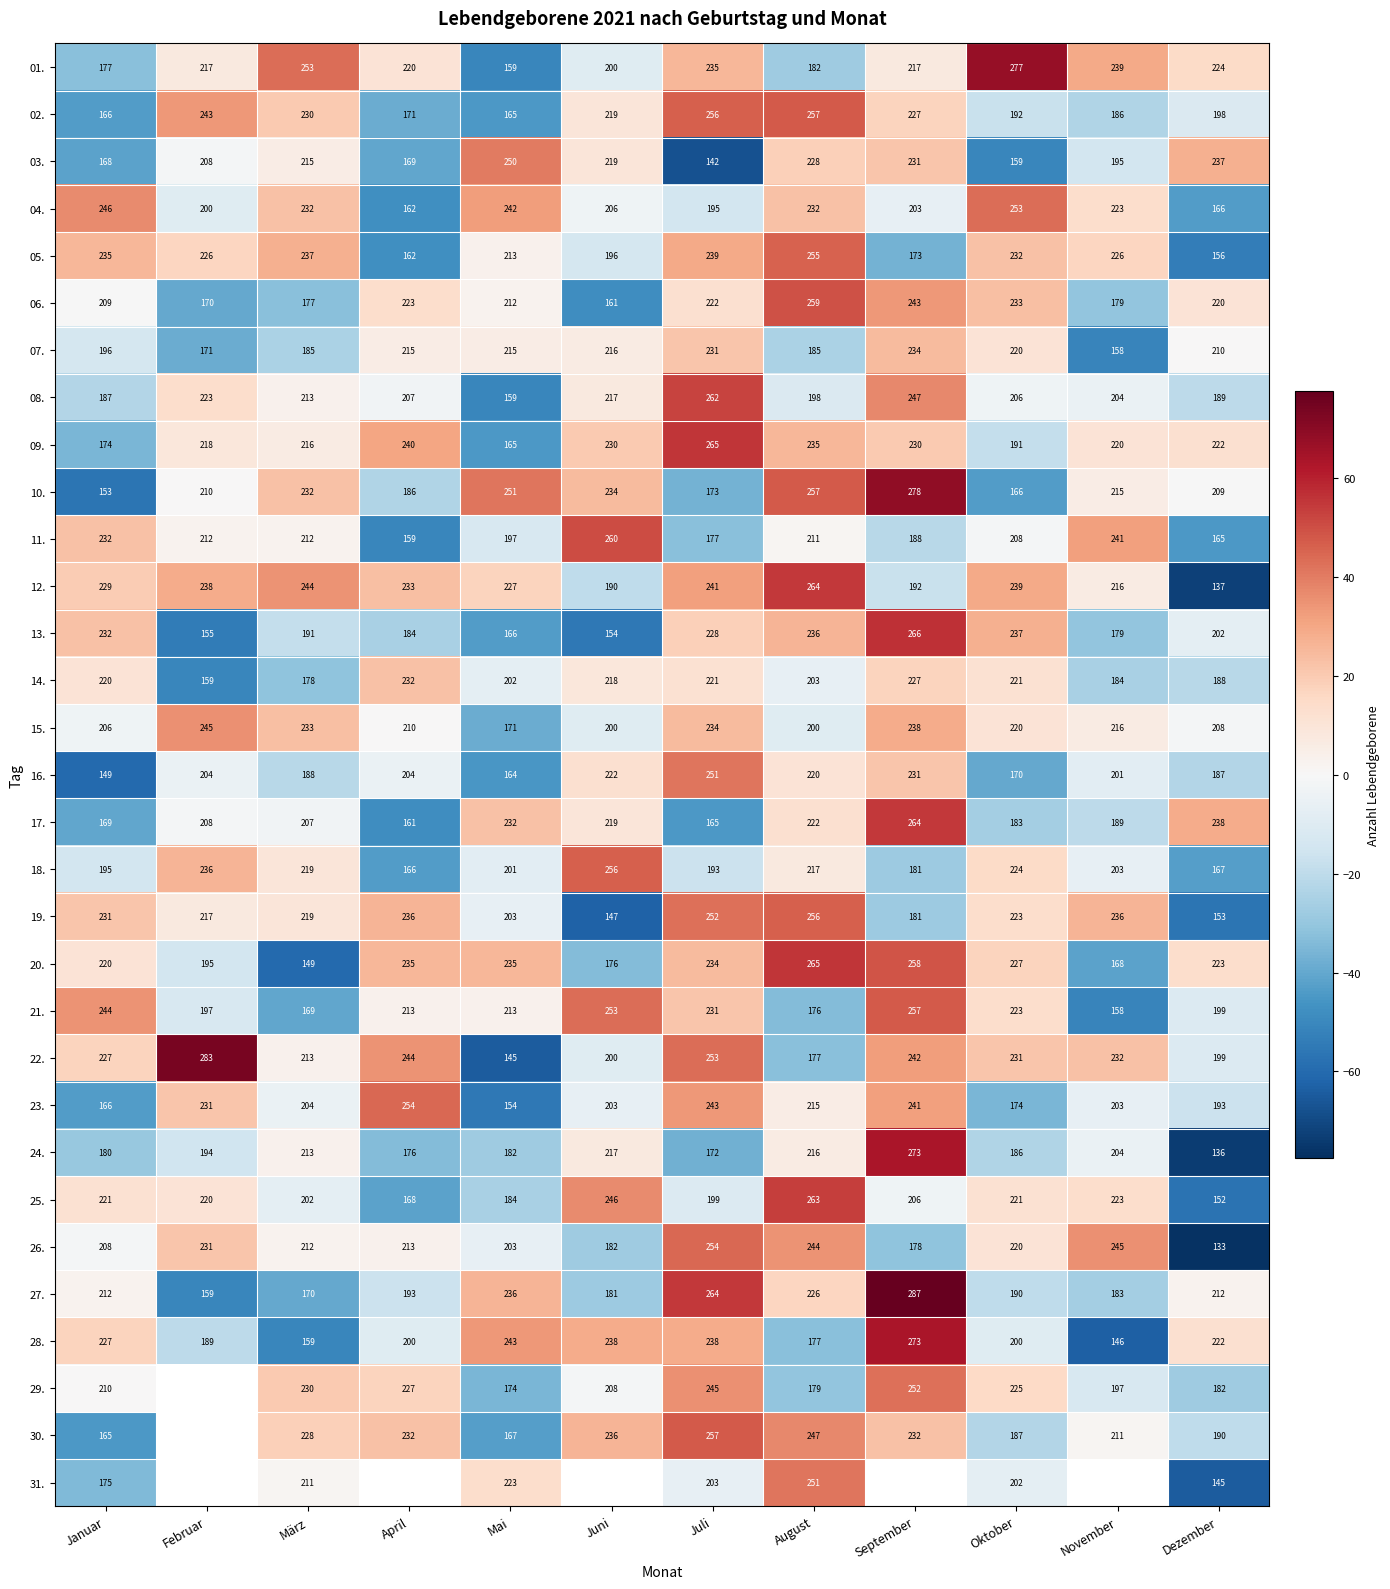

Which category has the highest value in the 13. series?

September